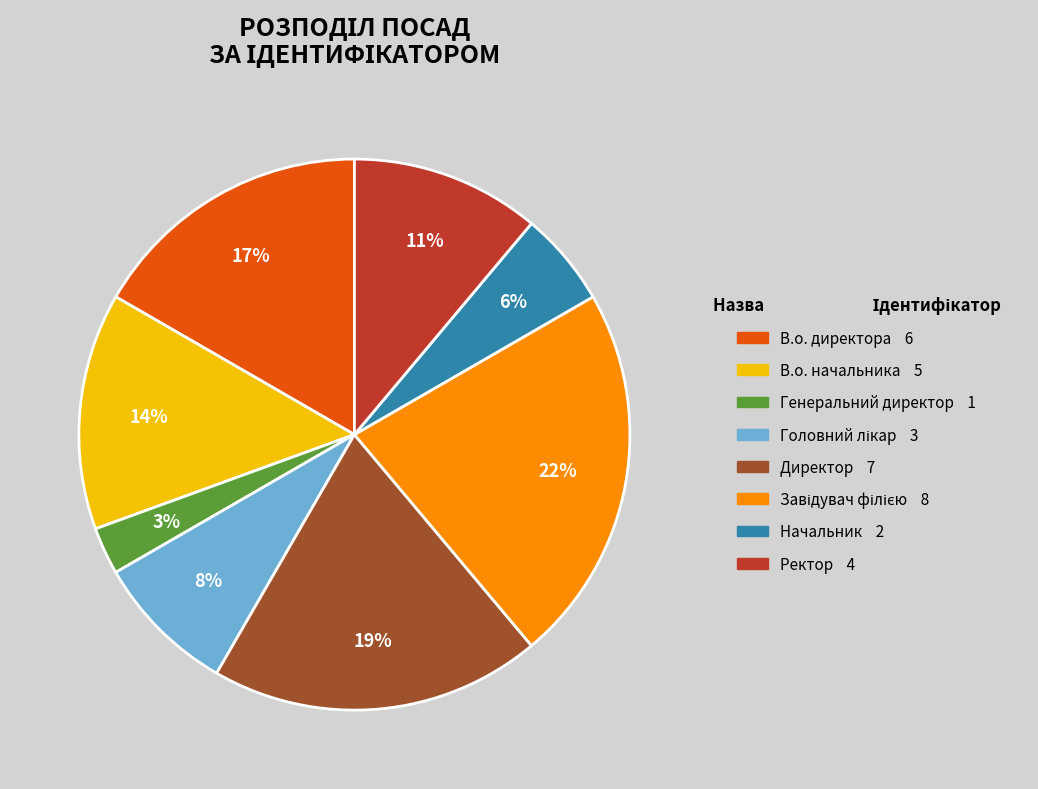

What is the smallest slice in the pie chart?

Генеральний директор